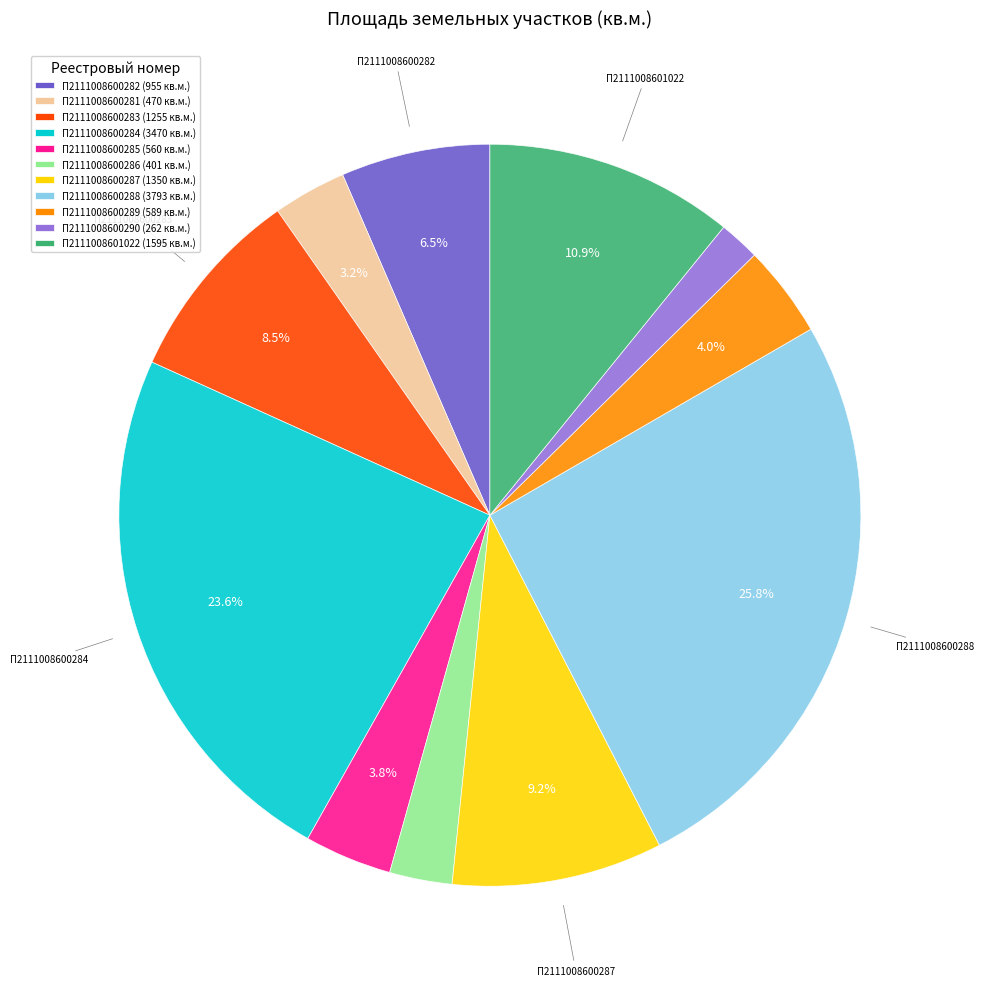

Is there a majority slice in this chart?

No